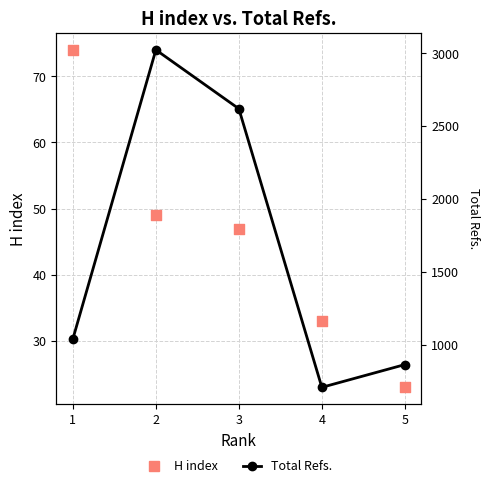

Which series has the widest spread of Y values?

Total Refs.